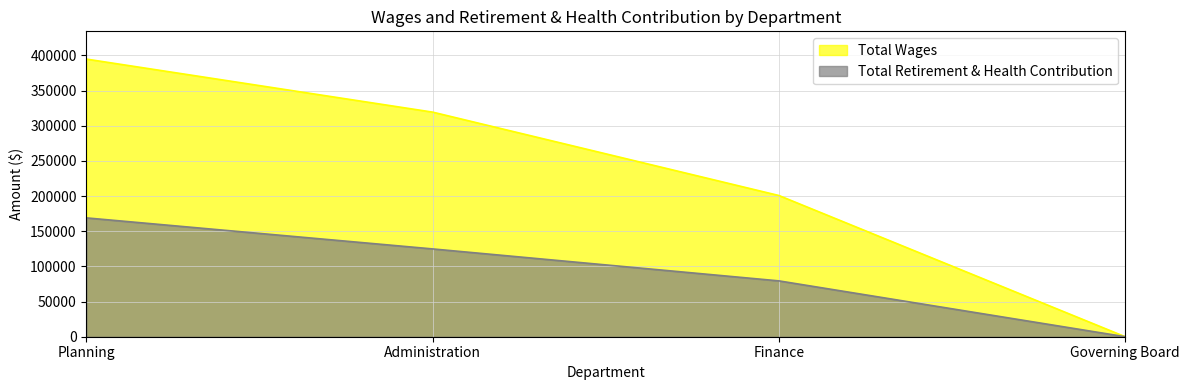

How many lines are shown in the chart?

2